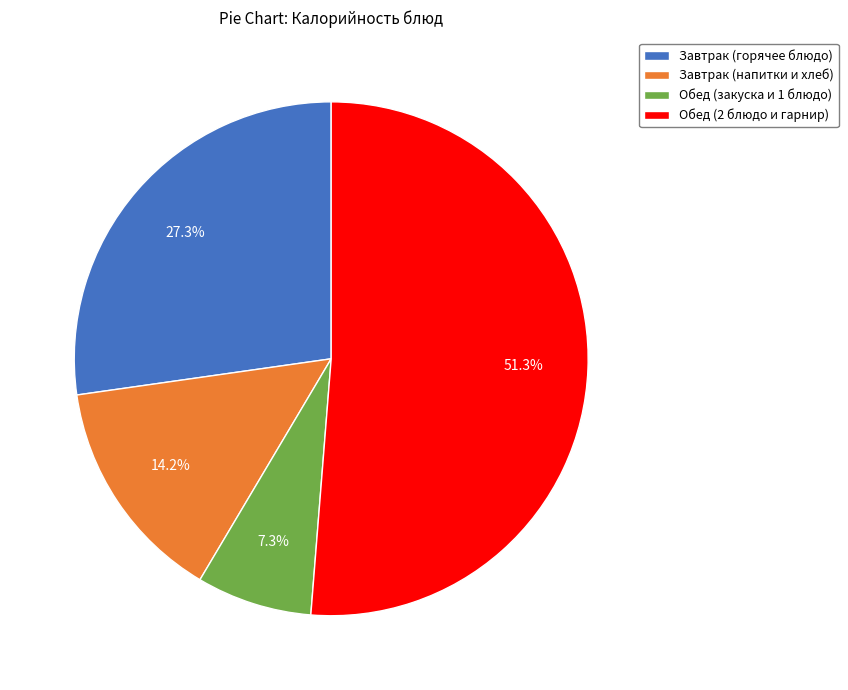

Rank the categories by value from highest to lowest.

Обед (2 блюдо и гарнир), Завтрак (горячее блюдо), Завтрак (напитки и хлеб), Обед (закуска и 1 блюдо)